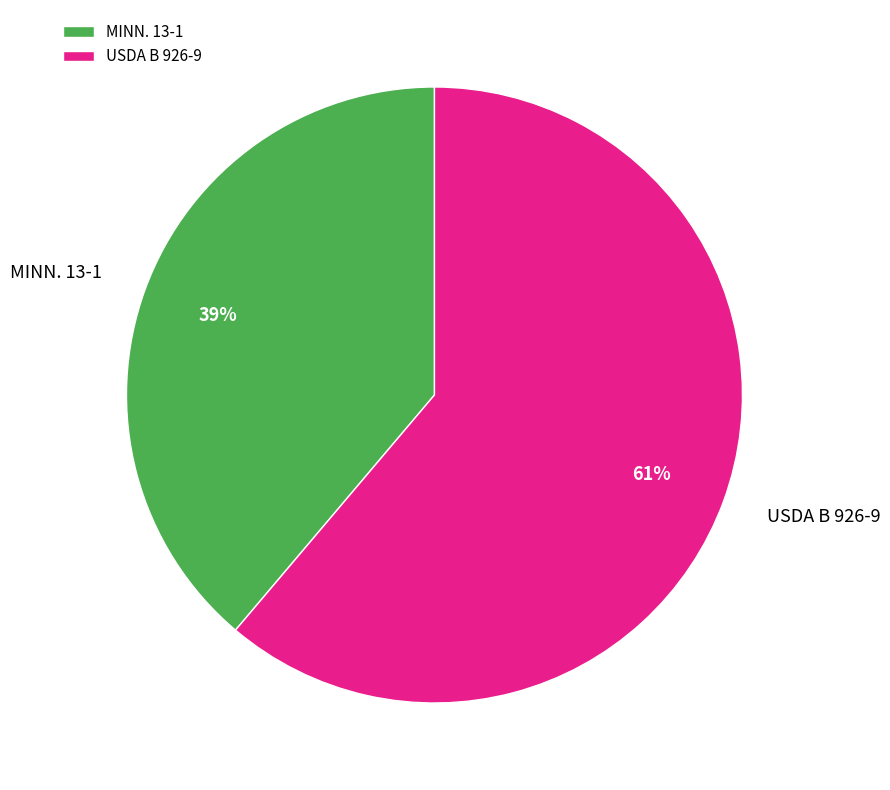

What percentage is the MINN. 13-1 slice, to the nearest percent?

39%